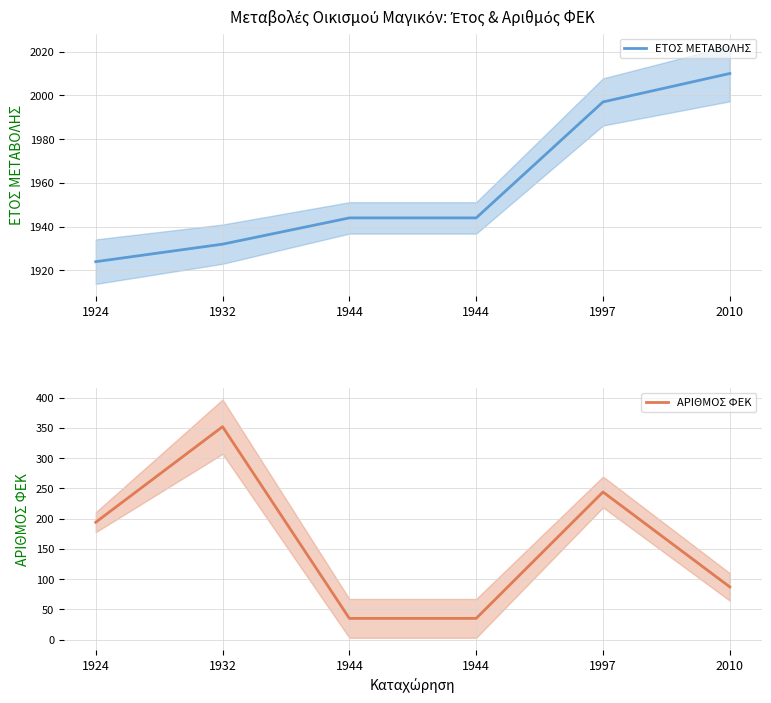

What is the difference between the maximum and minimum values in the ΕΤΟΣ ΜΕΤΑΒΟΛΗΣ series?

86